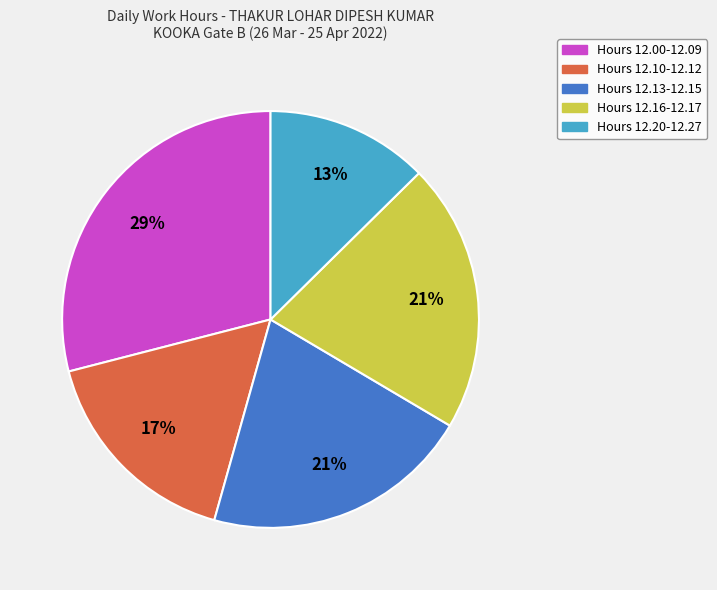

To the nearest percent, what is the difference between the largest and smallest slice percentages?

16%